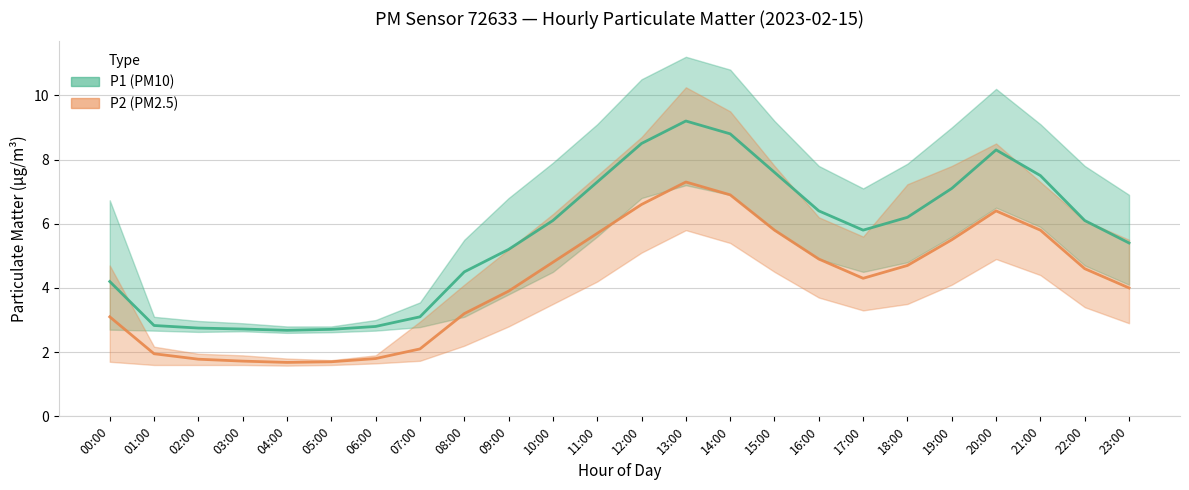

At which category is the sum across all series the highest?

13:00